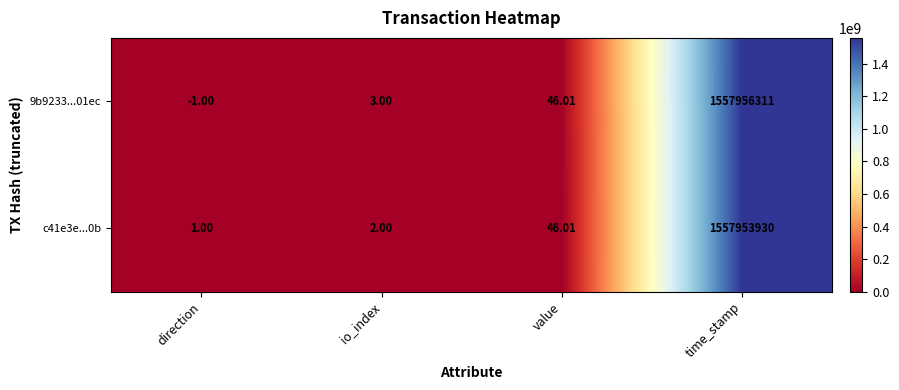

Rank the categories by 9b9233...01ec value from lowest to highest.

direction, io_index, value, time_stamp